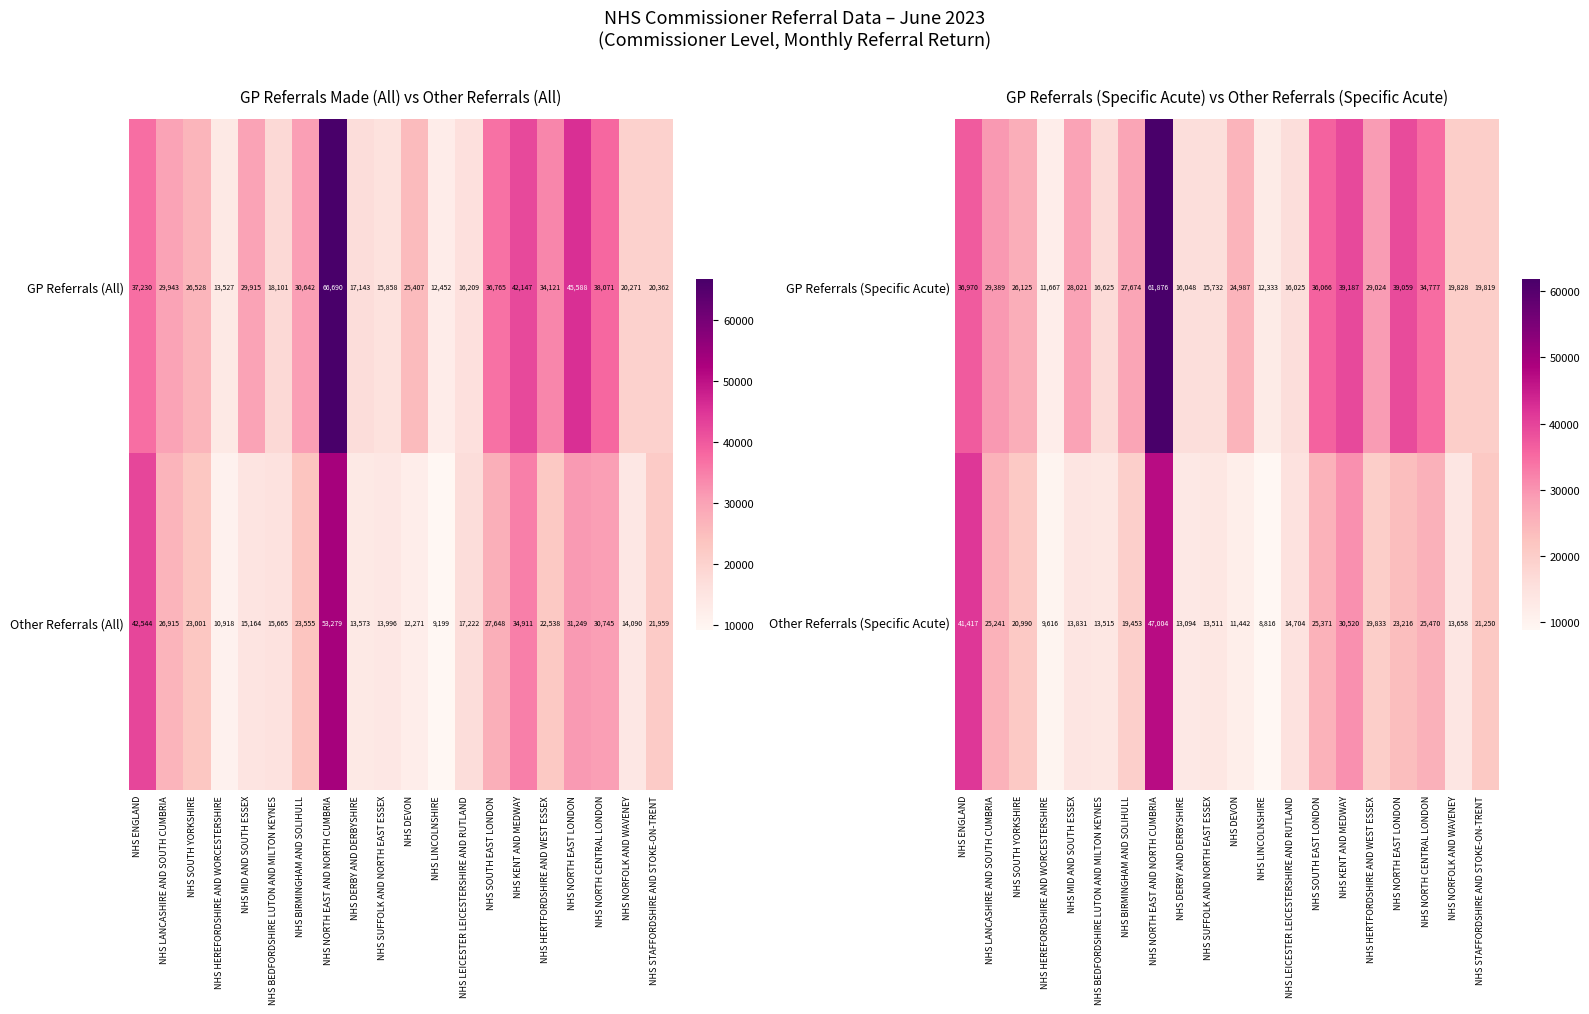

What is the sum of all GP Referrals (Specific Acute) values?

541232